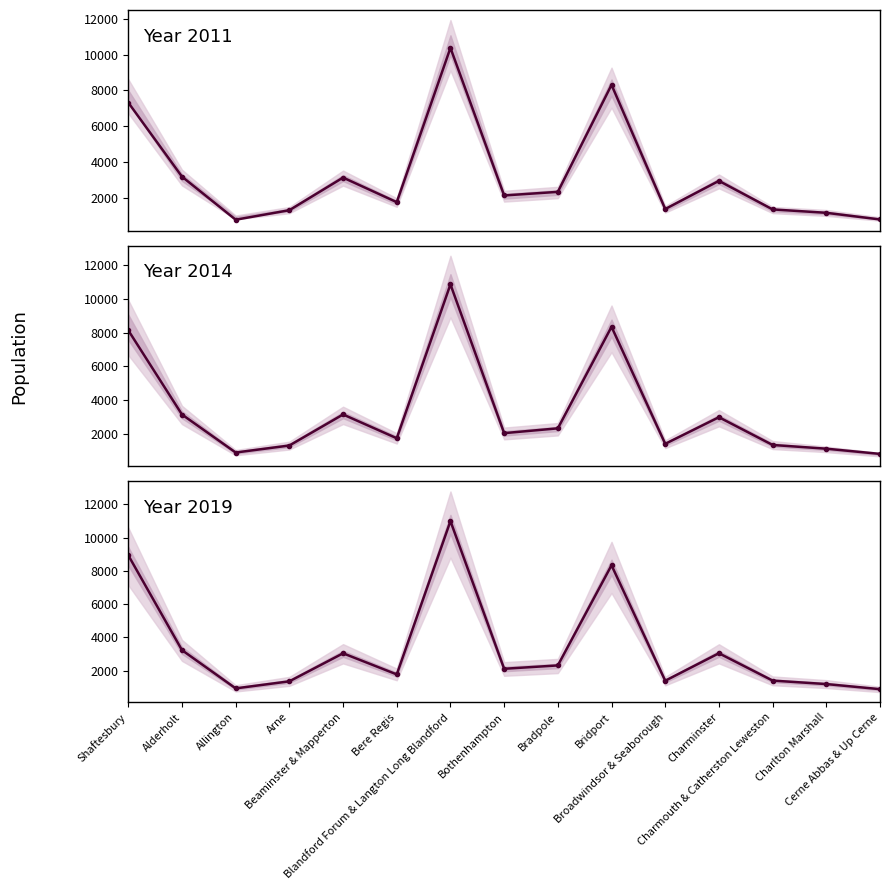

At which label does Year 2014 first exceed 2051?

Shaftesbury